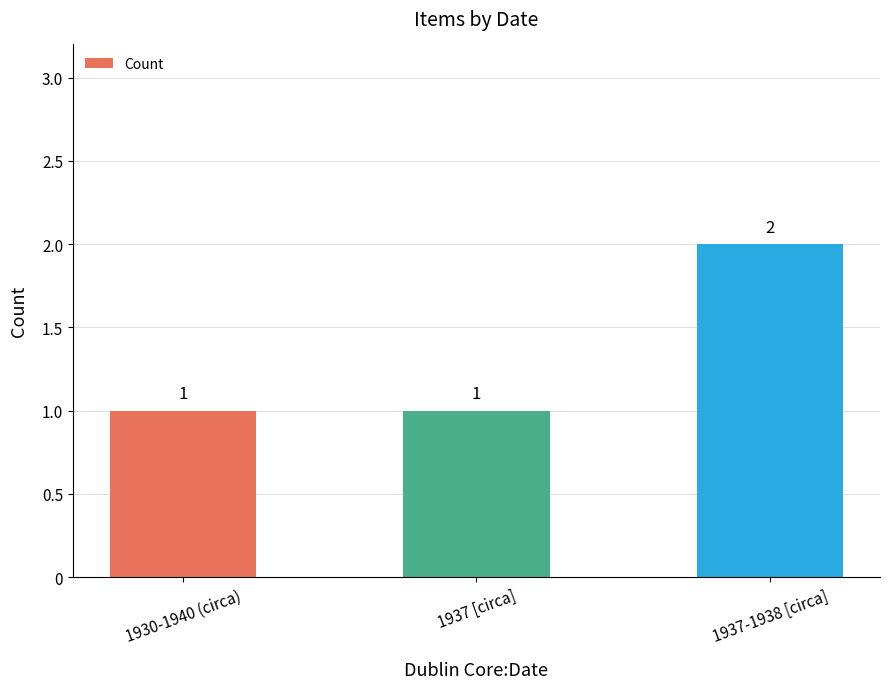

Reading right to left, extract all data points from this chart.

1937-1938 [circa]=2	1937 [circa]=1	1930-1940 (circa)=1